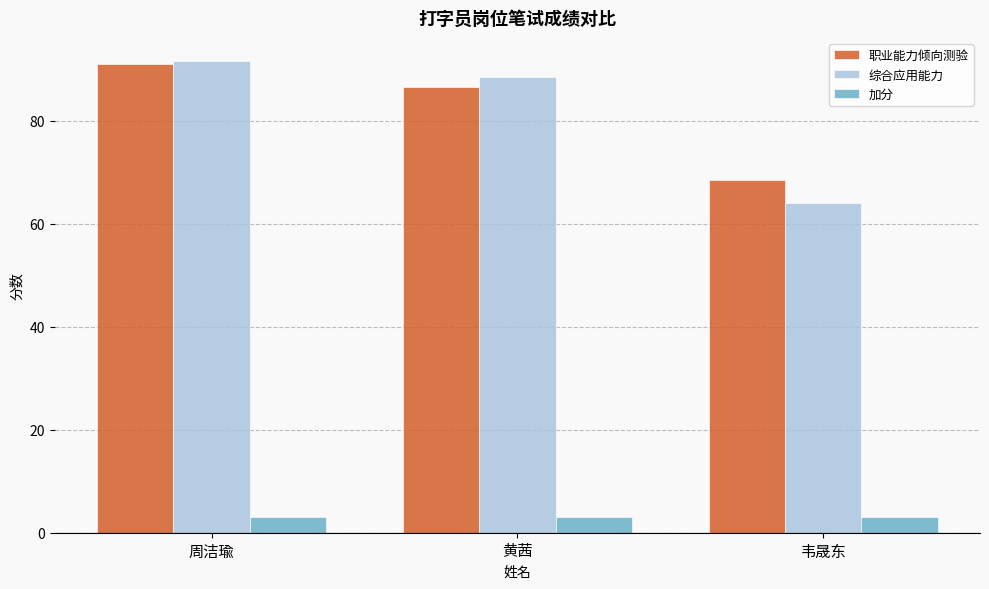

Between 周洁瑜 and 韦晟东, which series saw the biggest shift?

综合应用能力